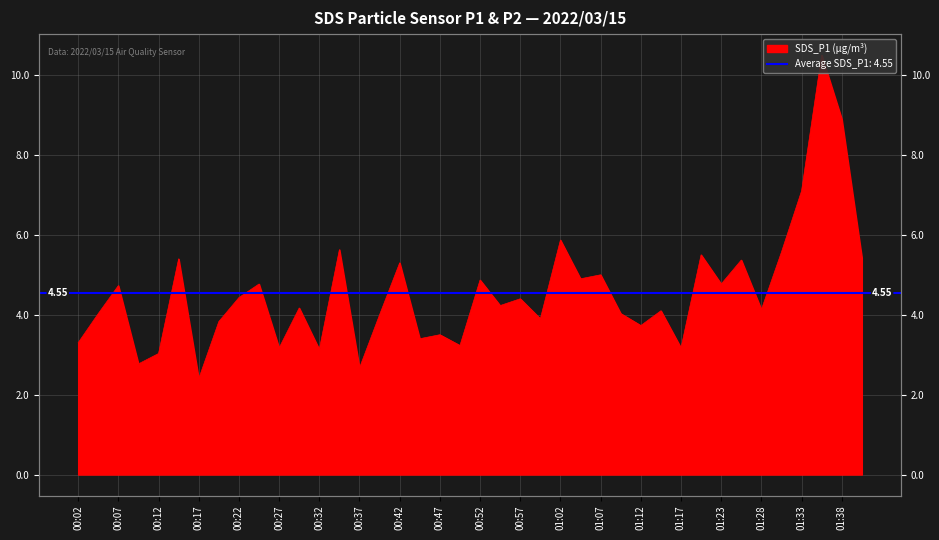

What is the value of the 40th point from the left?

5.4